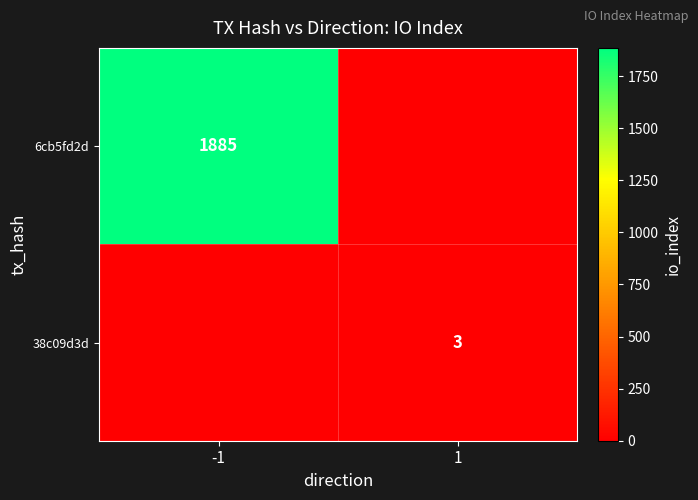

True or false: 6cb5fd2d has a value of 1885 at -1.

True